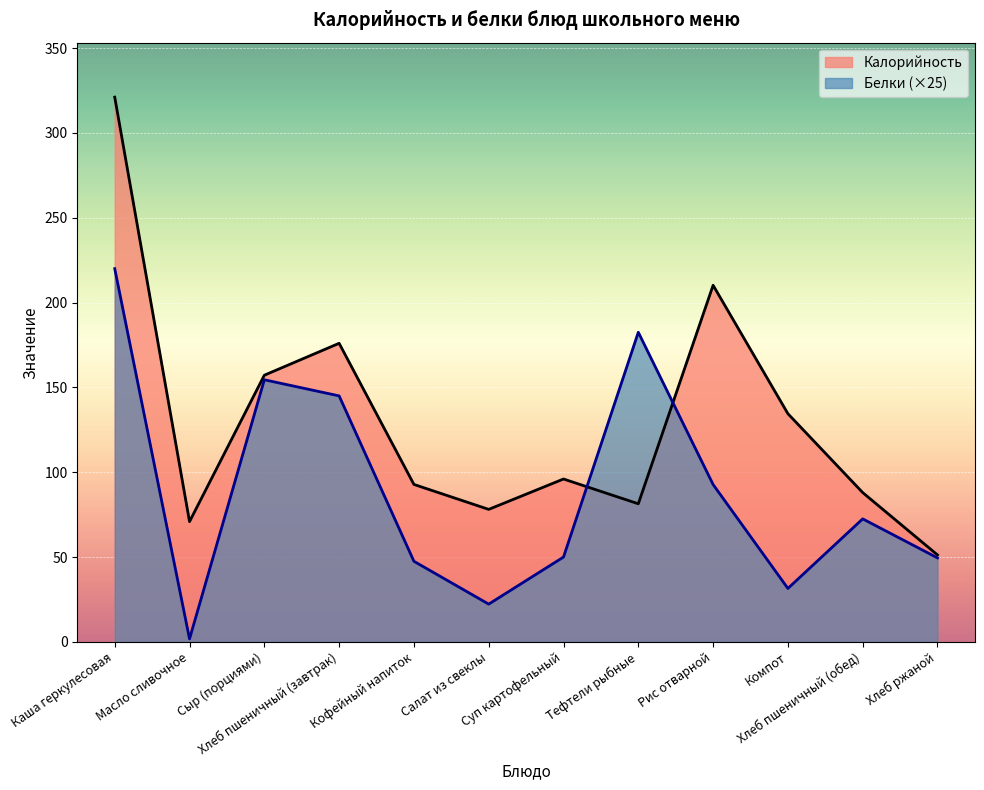

What is the label of the 10th point from the right?

Сыр (порциями)